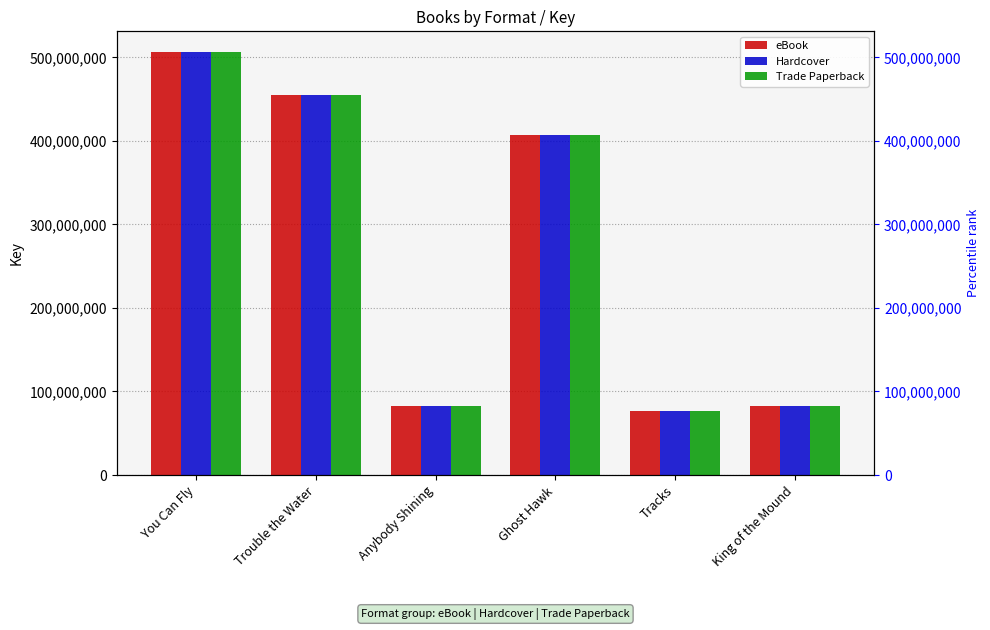

What is the label of the 4th bar from the left?

Ghost Hawk